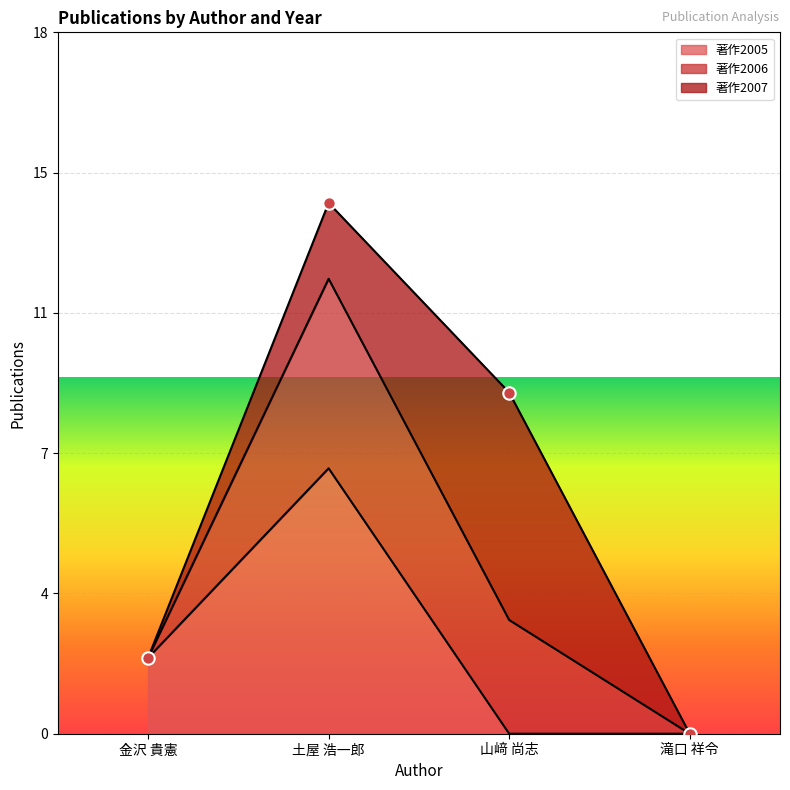

At how many categories does at least one series exceed 1?

3